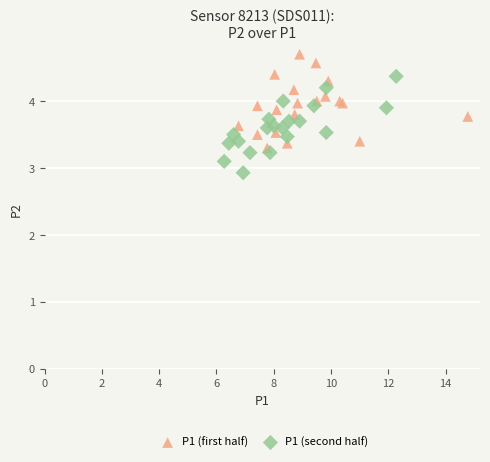

Which series contains the lowest Y value?

P1 (second half)